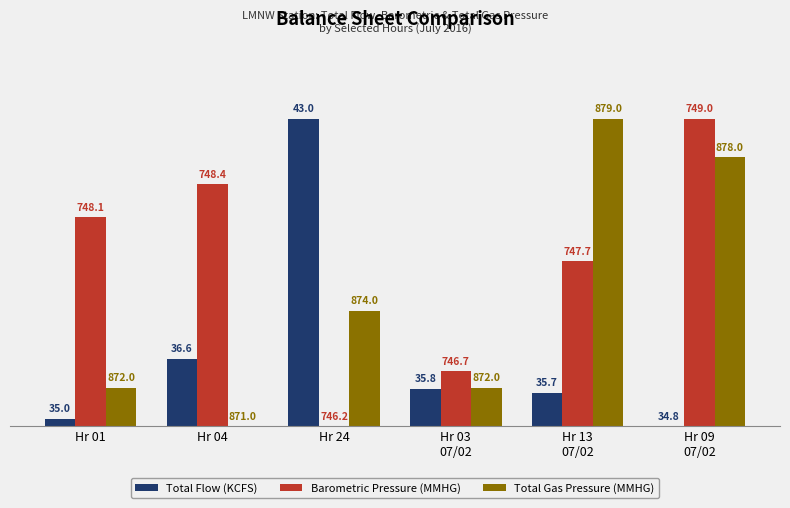

What are all the series names shown in the legend?

Total Flow (KCFS), Barometric Pressure (MMHG), Total Gas Pressure (MMHG)